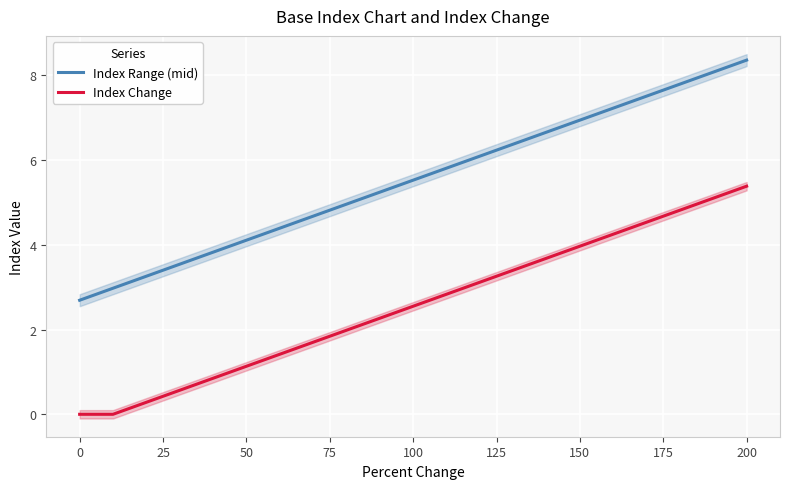

True or false: Index Range (mid) and Index Change intersect in this chart.

False